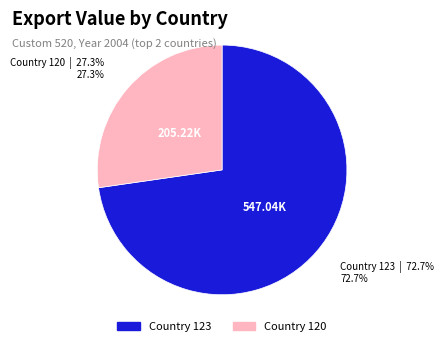

Is there a majority slice in this chart?

Yes